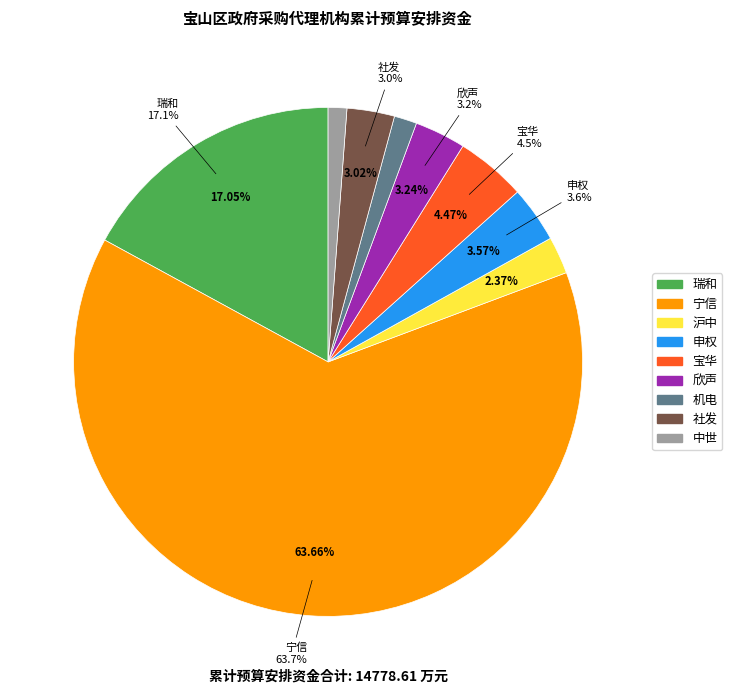

To the nearest percent, what is the combined percentage of 机电 and 瑞和?

18%